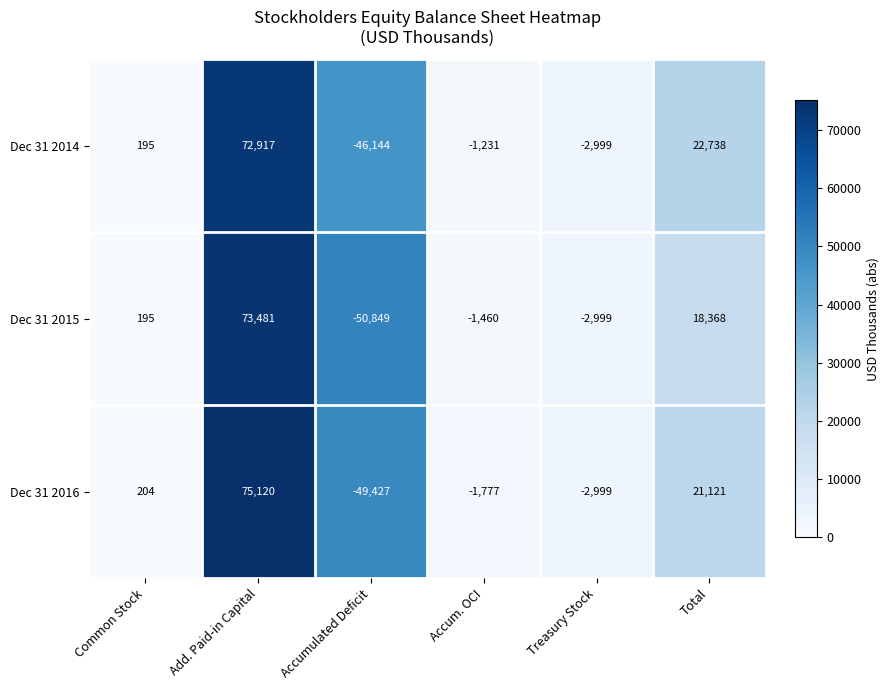

Which series has the widest spread of values?

Dec 31 2016